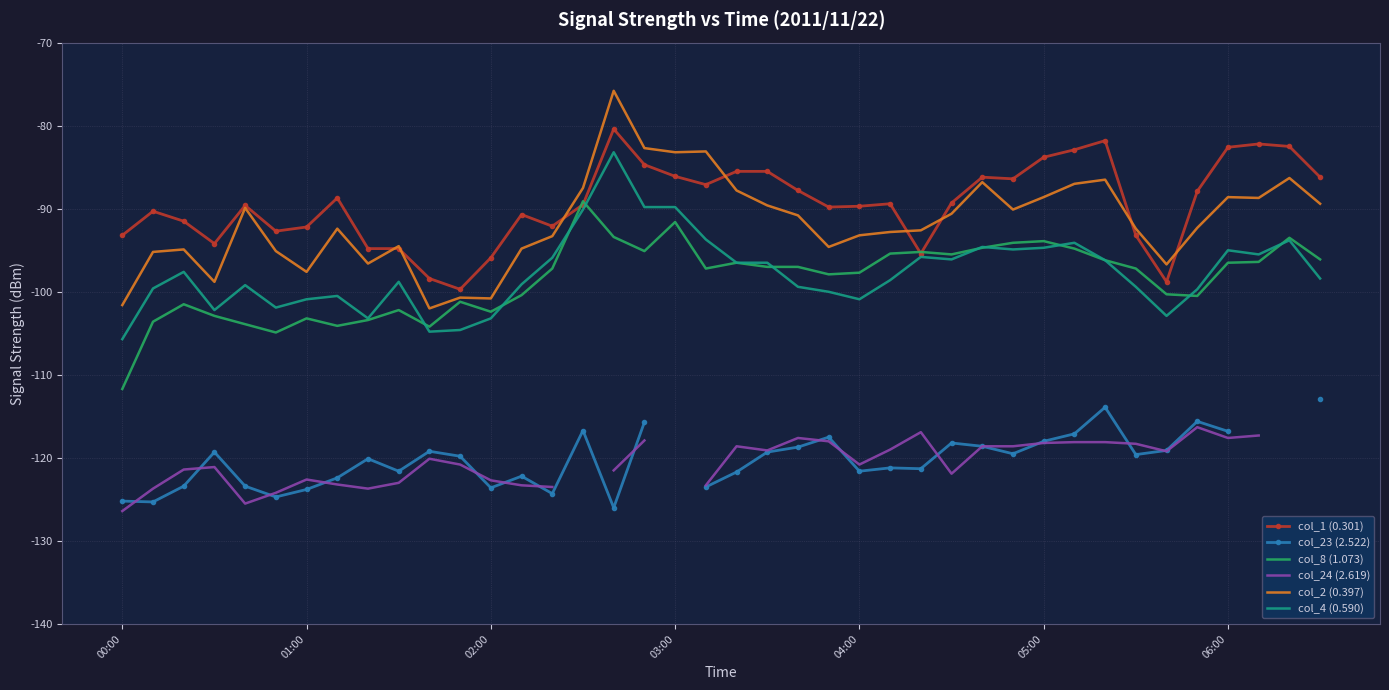

In col_2 (0.397), how many points are lower than both neighbors (excluding endpoints)?

10